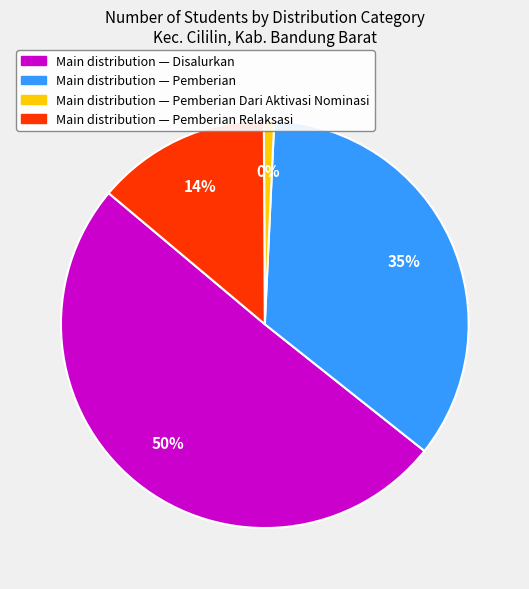

The 33 slice represents 1% of the pie. True or false?

False